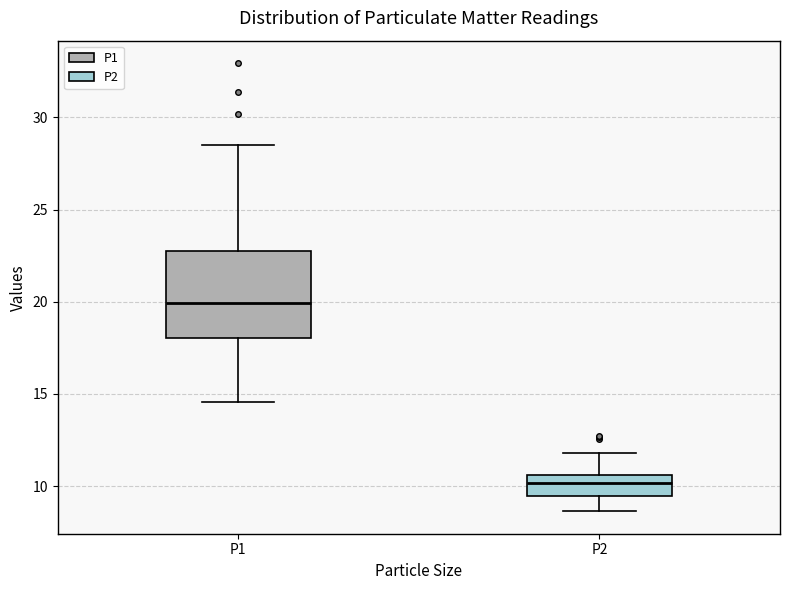

Reading left to right, transcribe this box plot: for each box, give where its median line is, the range the box spans, and where its two whiskers end, as read against the y-axis. The values are not printed on the chart, so give them approximately, as read against the axis.

P1: median 20.0, box 18.0 to 22.5, whiskers 14.5 to 28.5
P2: median 10.0, box 9.5 to 10.5, whiskers 8.5 to 12.0